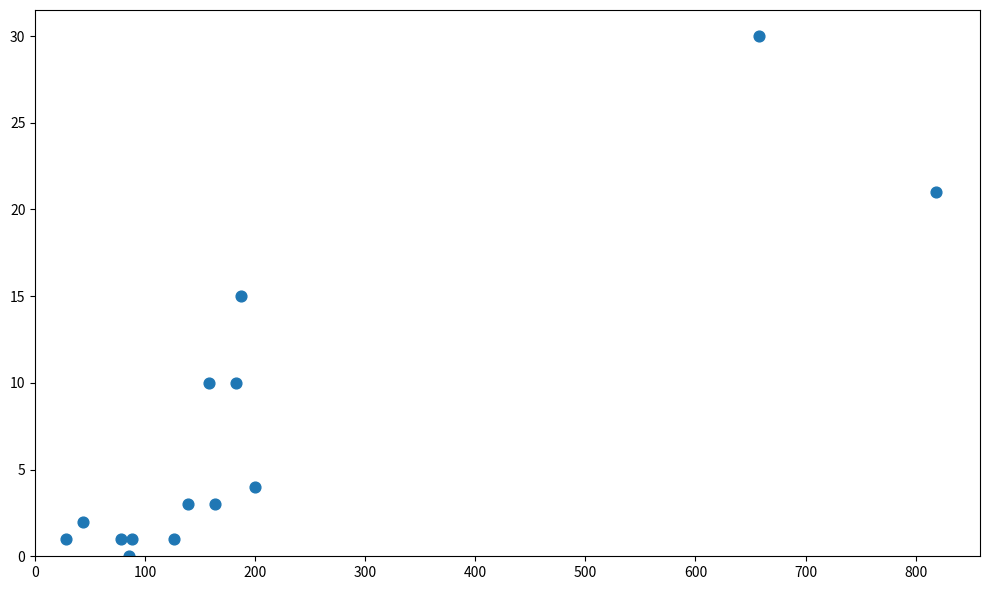

What is the range of X values (max minus min)?

791